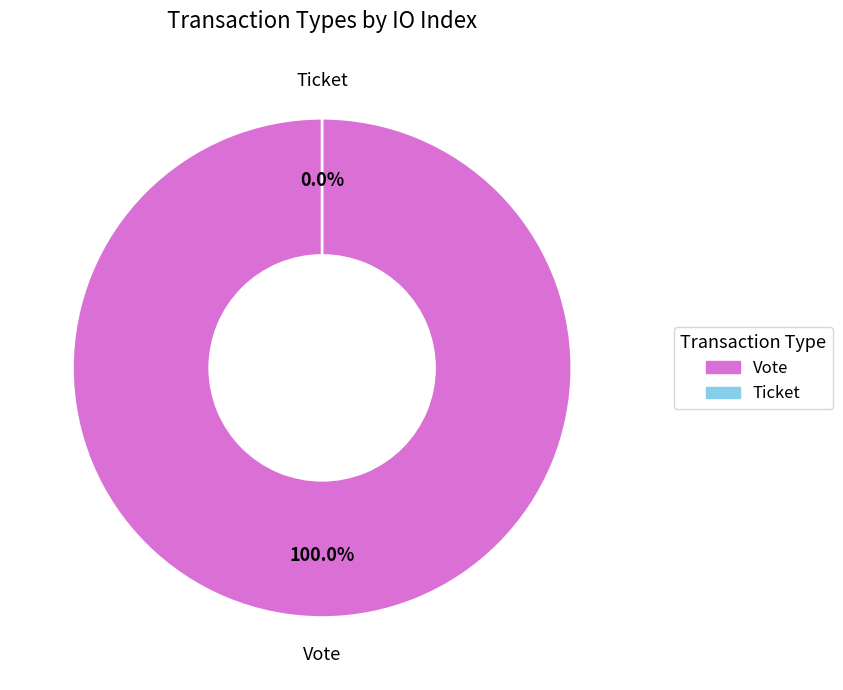

To the nearest percent, what is the difference between the largest and smallest slice percentages?

100%